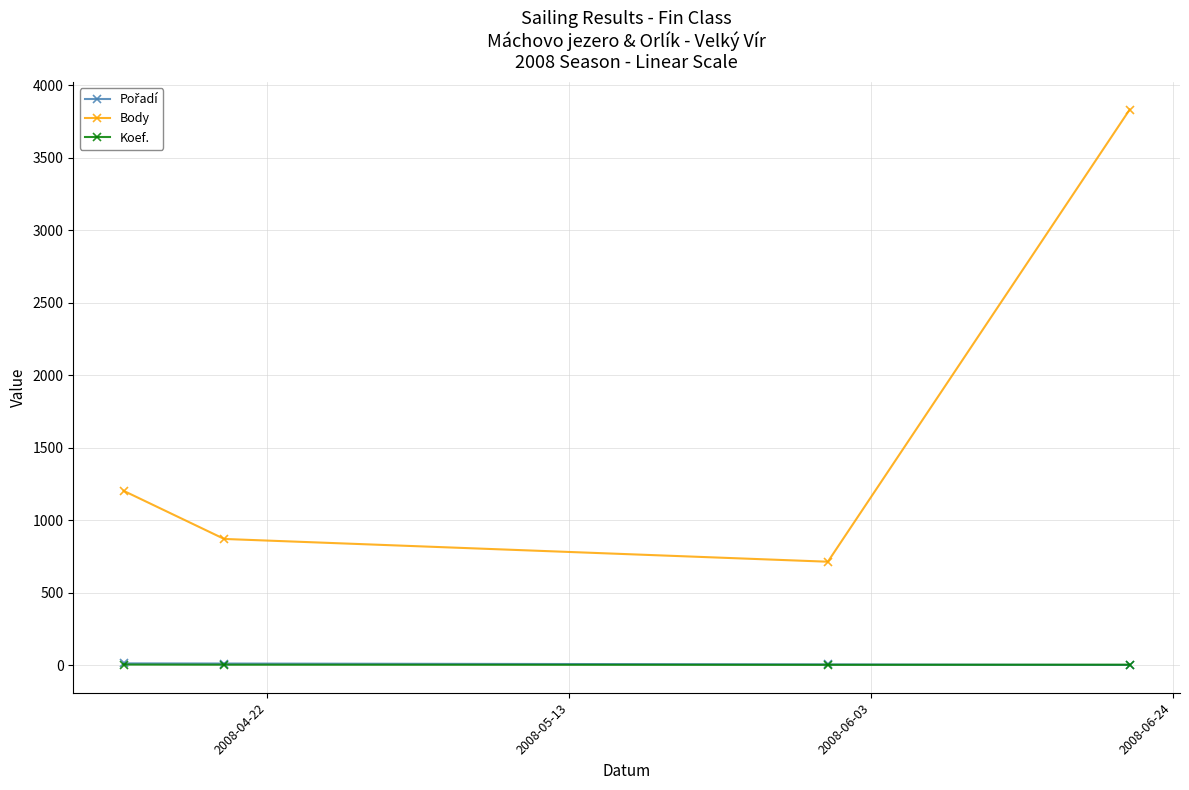

What is the difference between the maximum and minimum values in the Body series?

3118